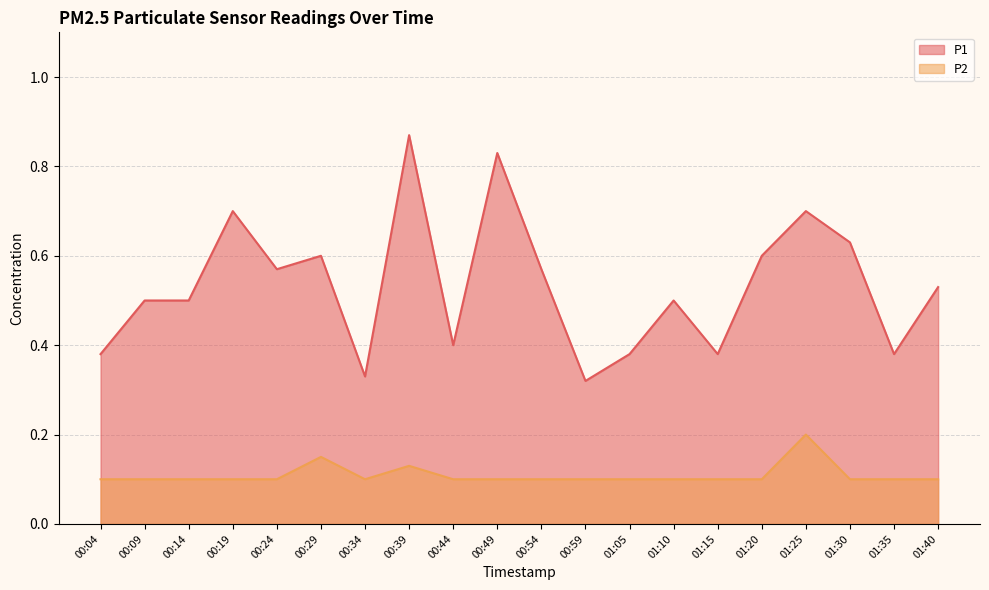

How many P2 values are between 0 and 1?

20